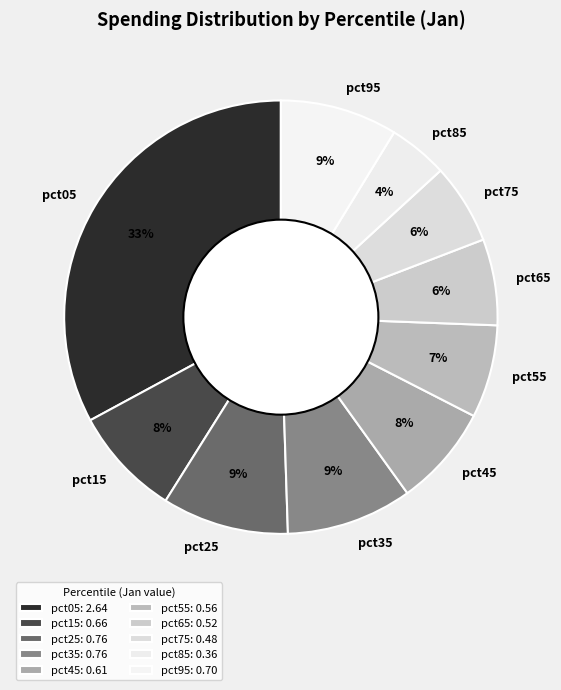

Between pct55 and pct35, which is larger?

pct35